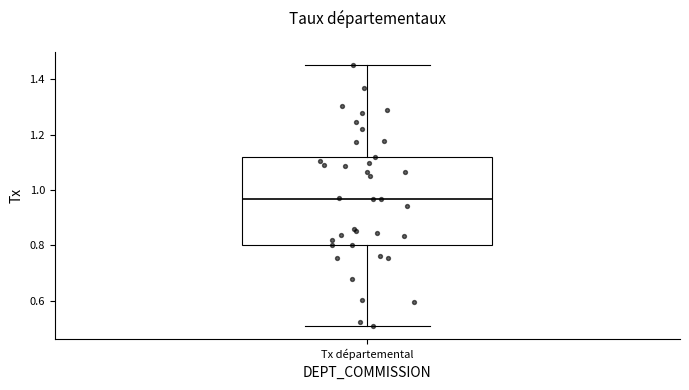

Where is the upper edge of the box for Tx départemental on the y-axis? The values are not printed on the chart, so give them approximately, as read against the axis.

1.12